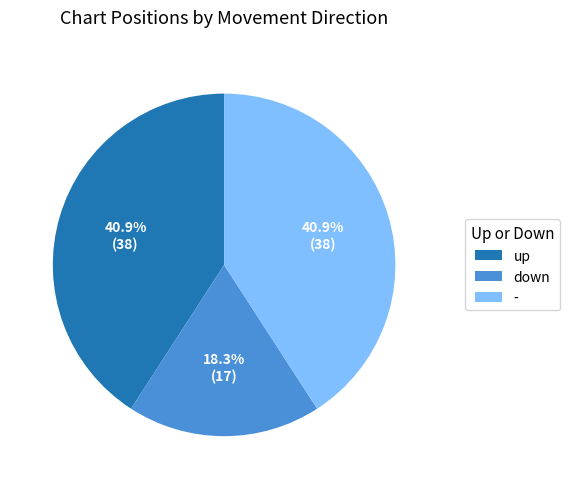

Between - and down, which is larger?

-